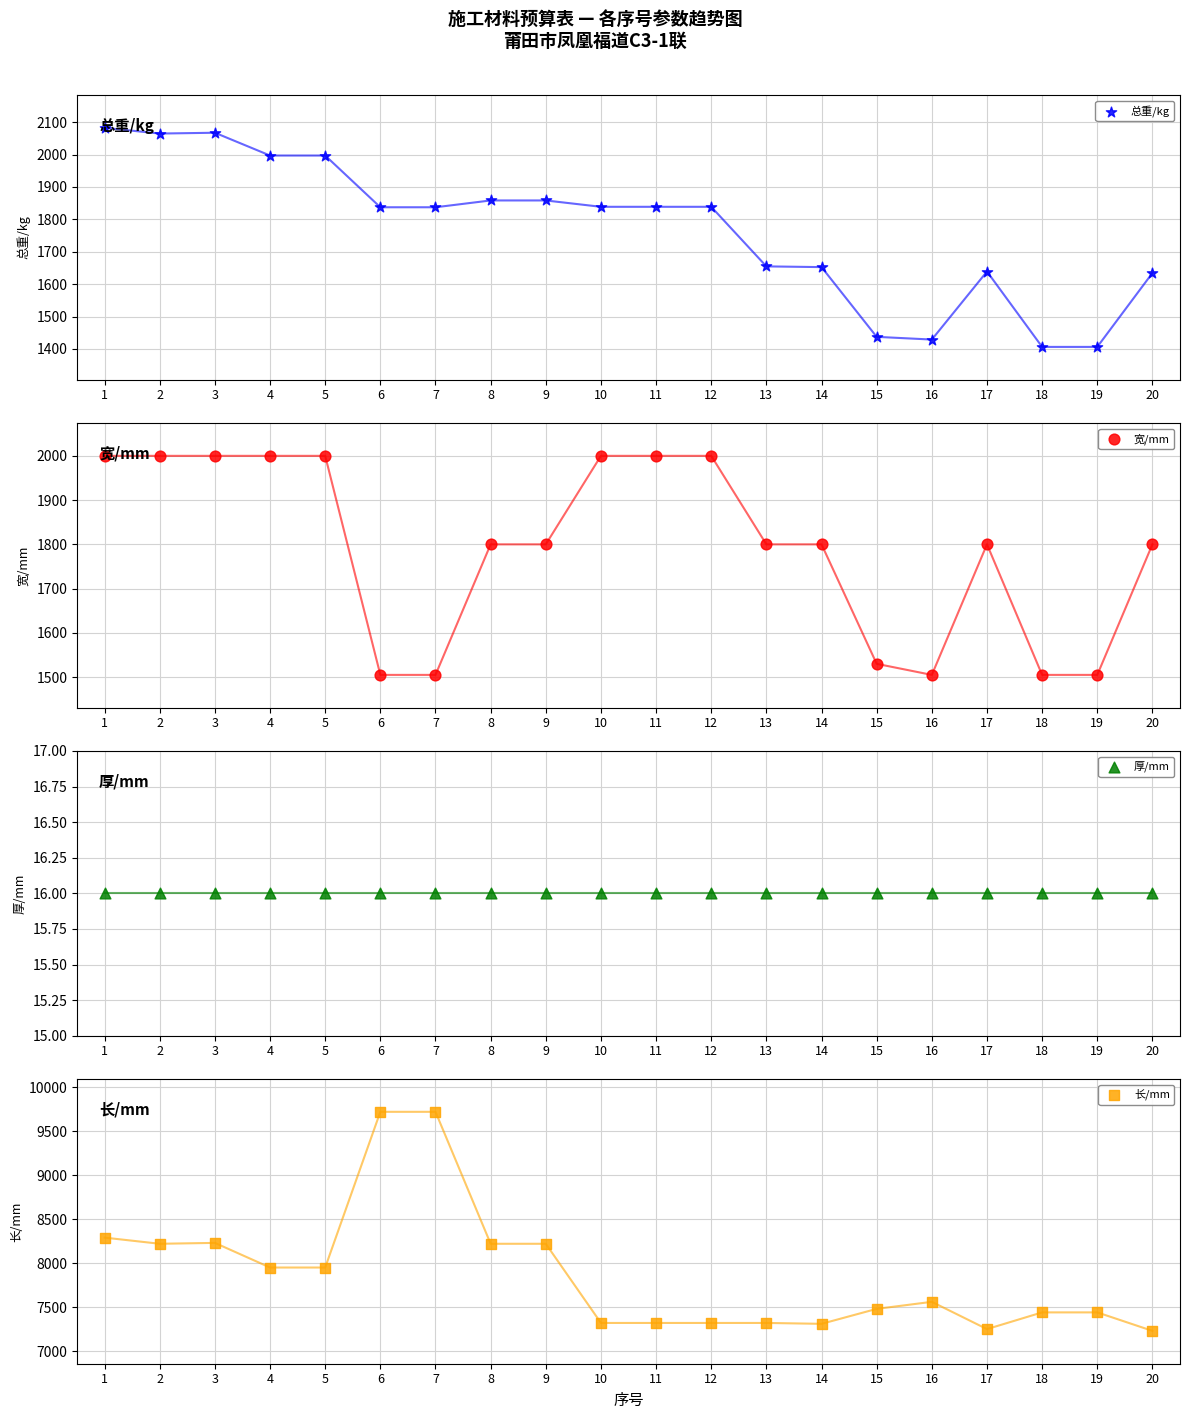

What are all the series names shown in the legend?

总重/kg, 宽/mm, 厚/mm, 长/mm